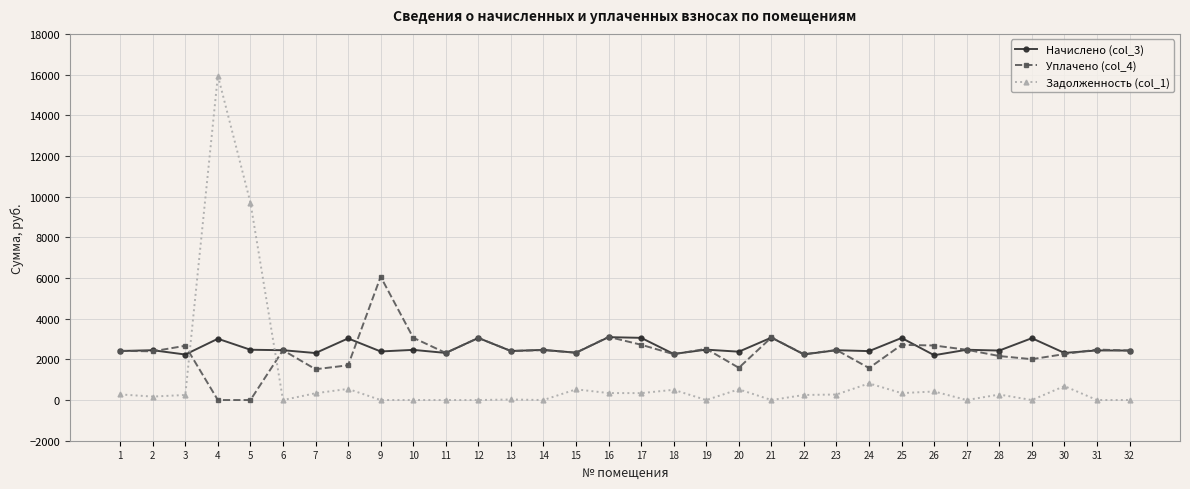

Where is Задолженность (col_1) nearest to the value 7974?

5